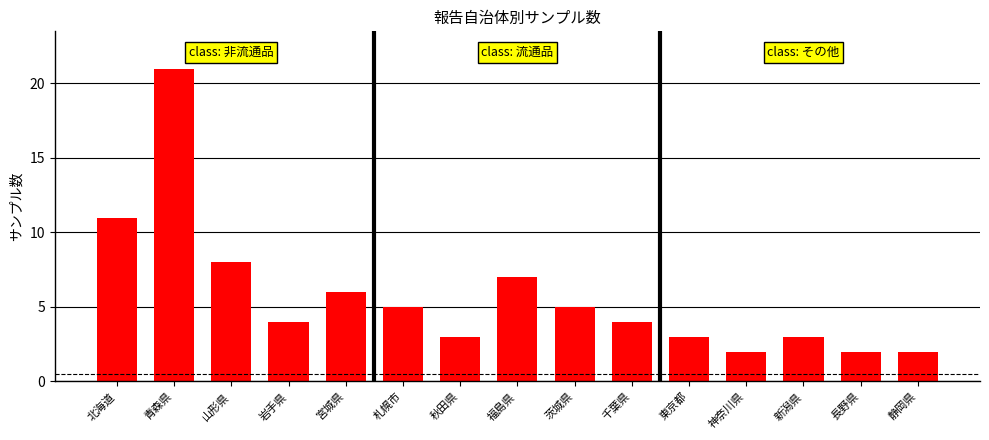

Approximately how many times larger is the value at 新潟県 compared to 神奈川県?

1.5